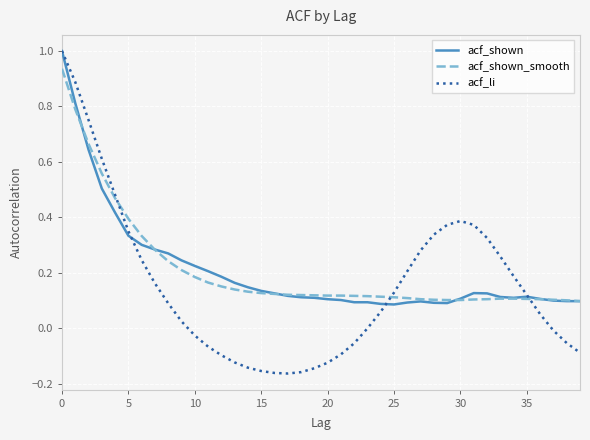

What is the maximum value for acf_li?

1.0